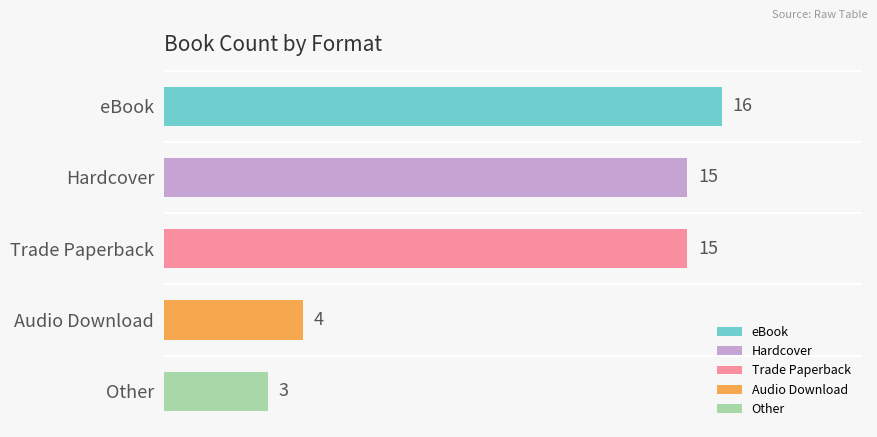

Reading top to bottom, what are all the values shown in this chart?

eBook=16	Hardcover=15	Trade Paperback=15	Audio Download=4	Other=3